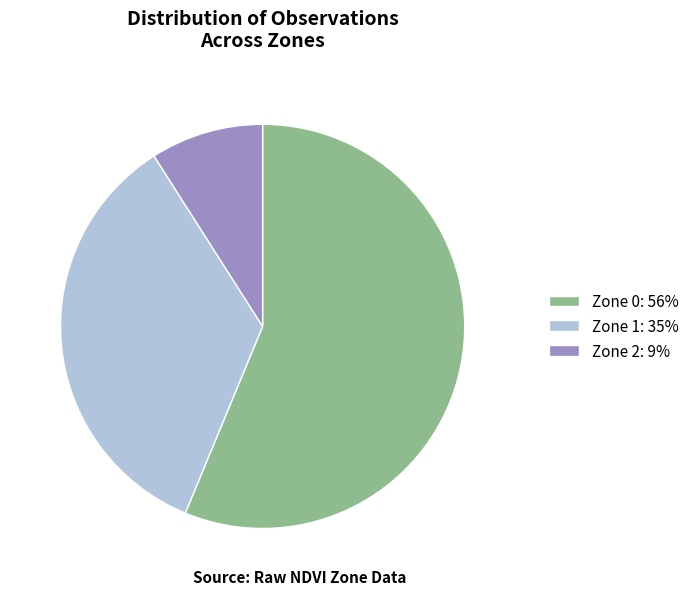

How many slices are in this pie chart?

3